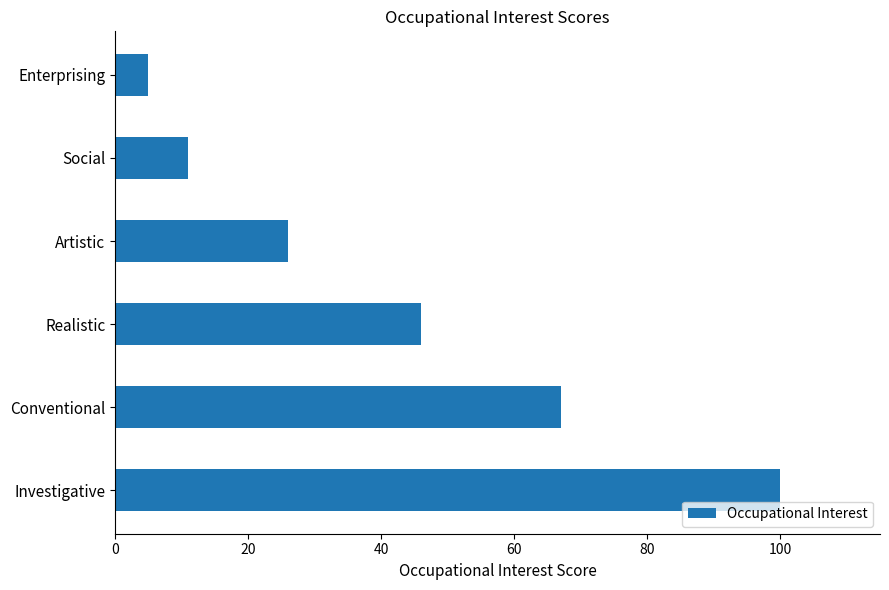

What is the smallest value displayed?

5